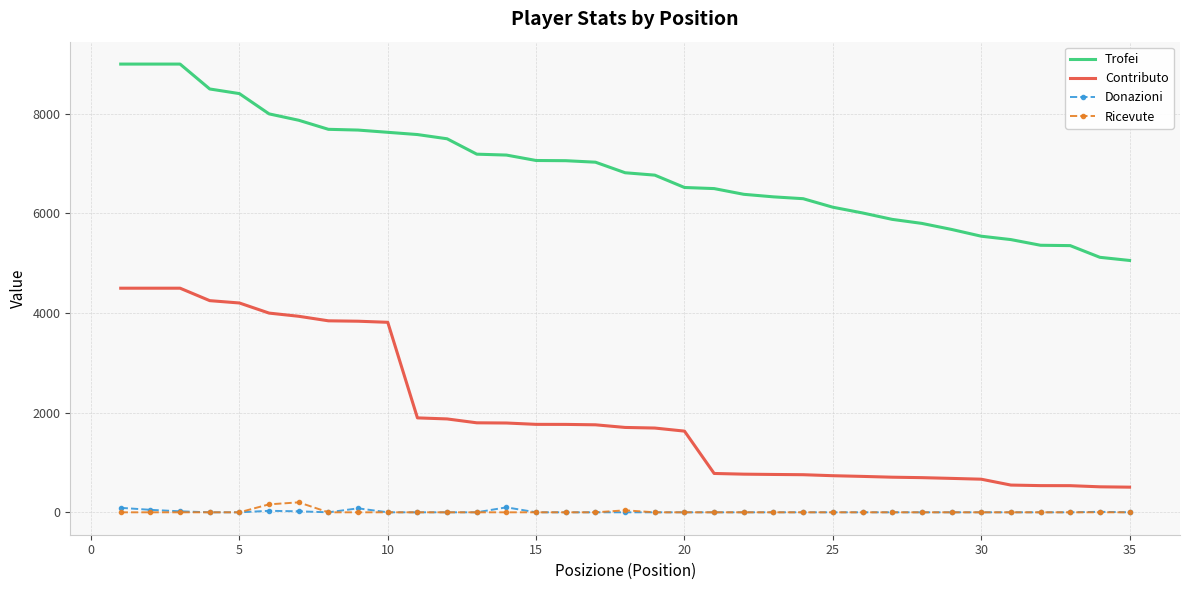

Which series has the largest range (max minus min)?

Contributo